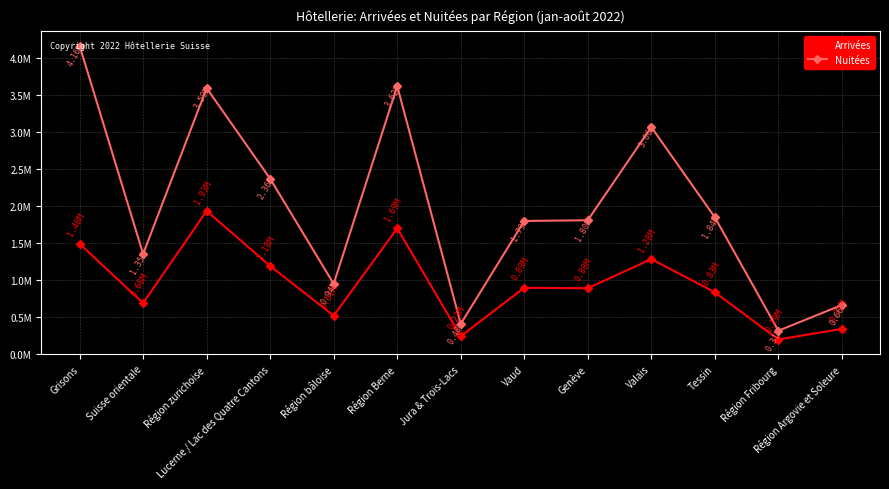

At which category is the sum across all series the highest?

Grisons